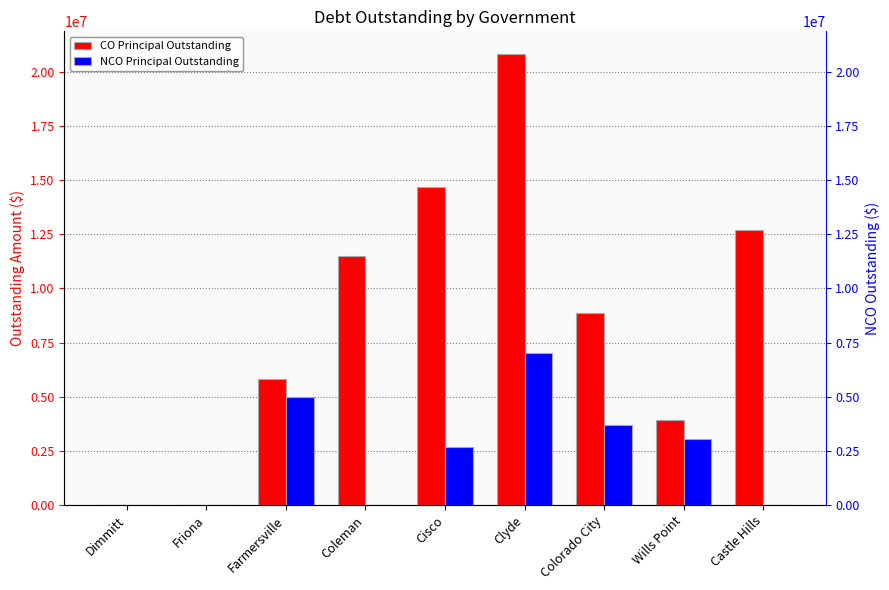

What are all the series names shown in the legend?

CO Principal Outstanding, NCO Principal Outstanding